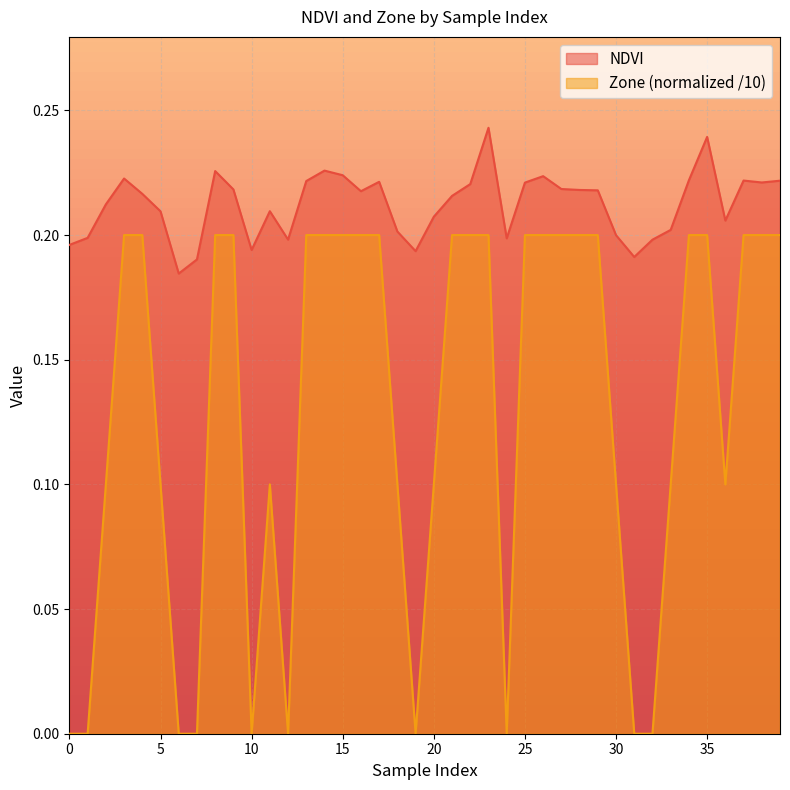

Rank the series by their average value, from lowest to highest.

Zone (normalized /10), NDVI